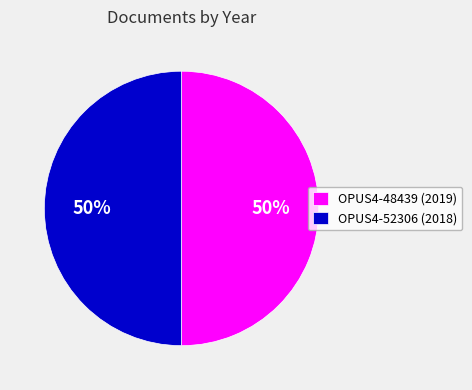

To the nearest percent, what portion does OPUS4-48439 (2019) represent?

50%